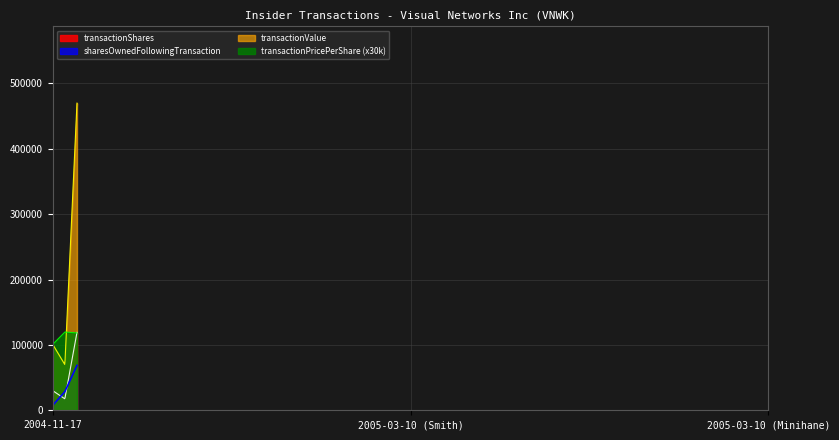

At which label does transactionShares first exceed 30000?

2005-03-10 (Minihane)